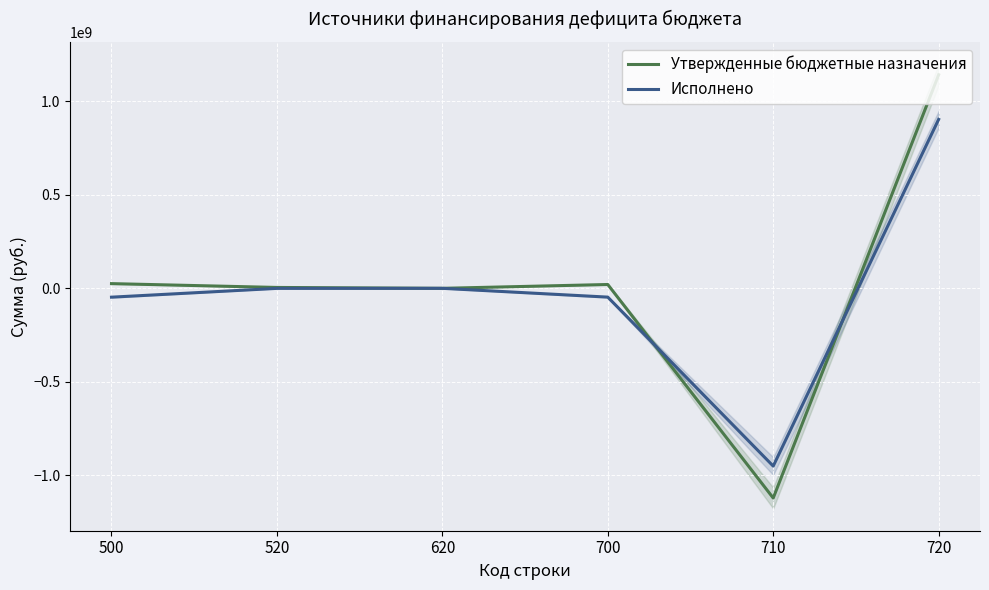

What is the maximum value for Исполнено?

904236963.0